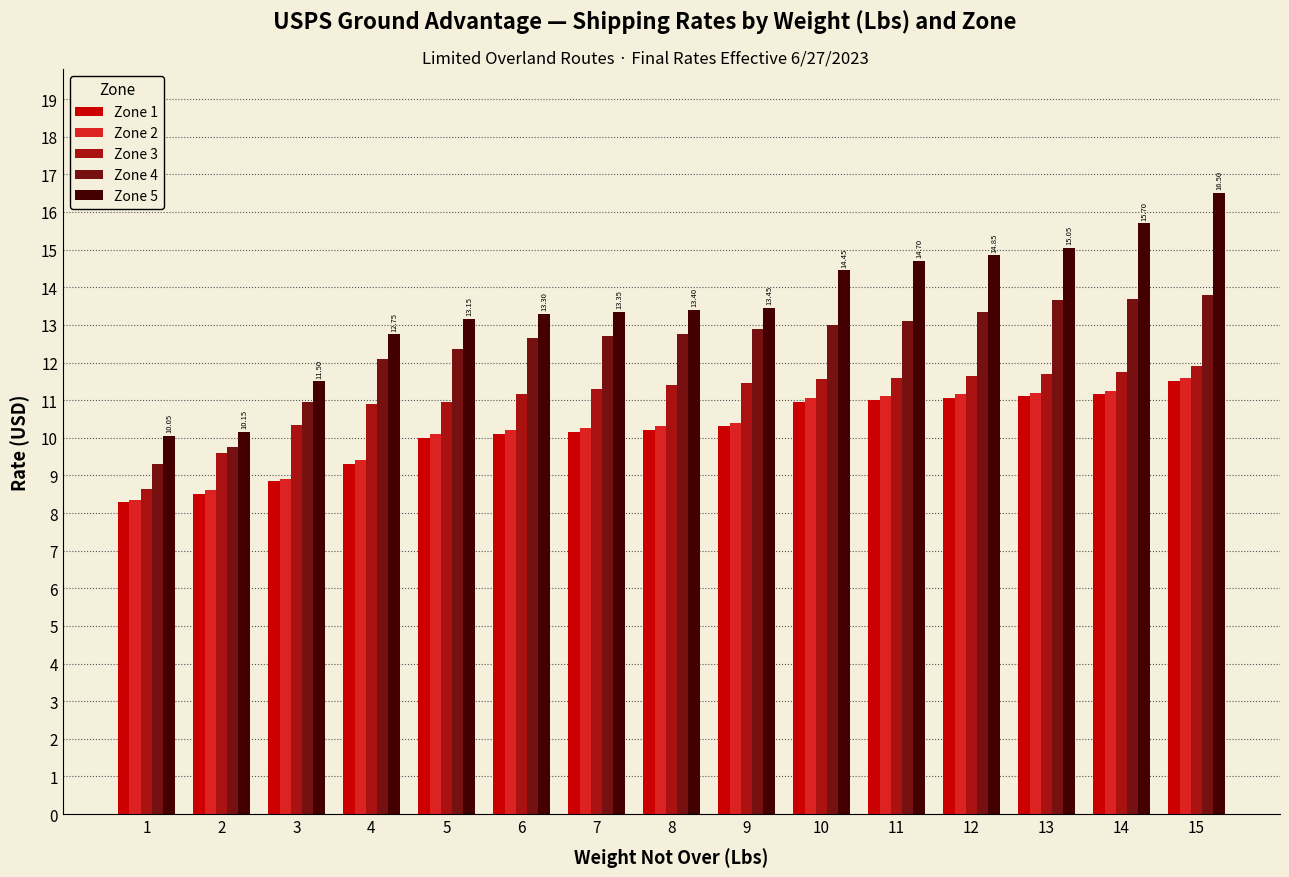

The Zone 4 series shows 4.0 at 2. True or false?

False